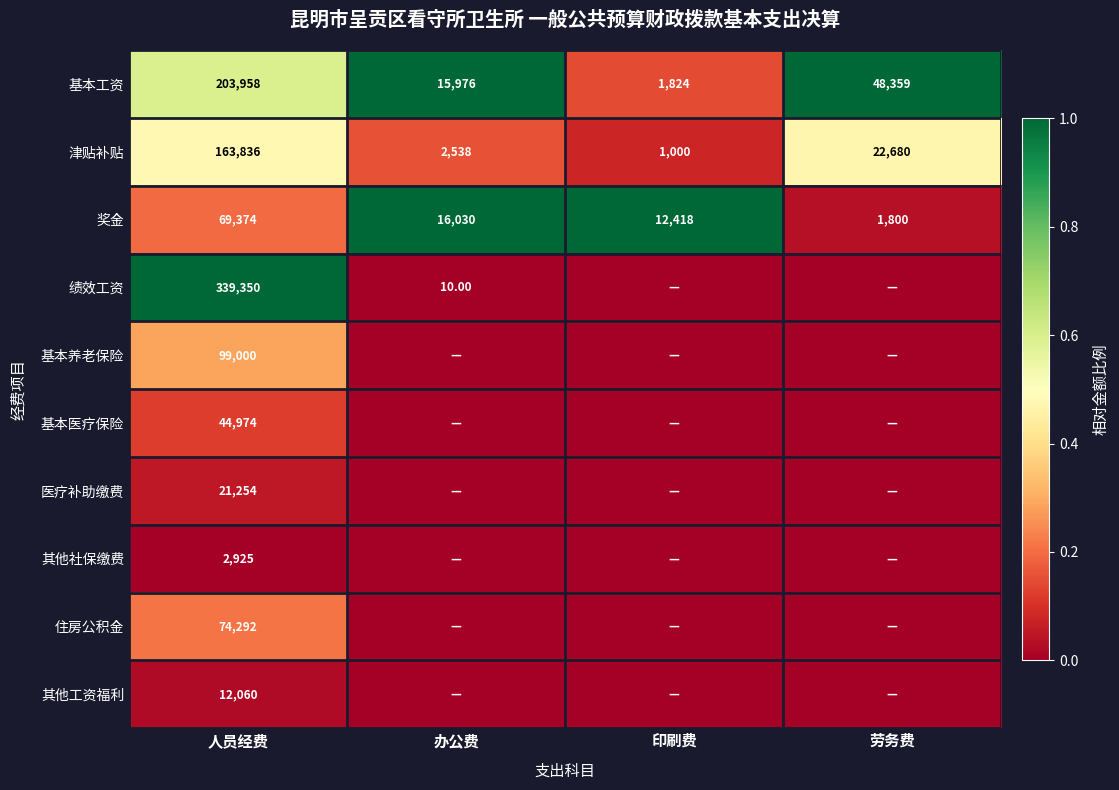

What is the difference between the 基本工资 values at 劳务费 and 印刷费?

46535